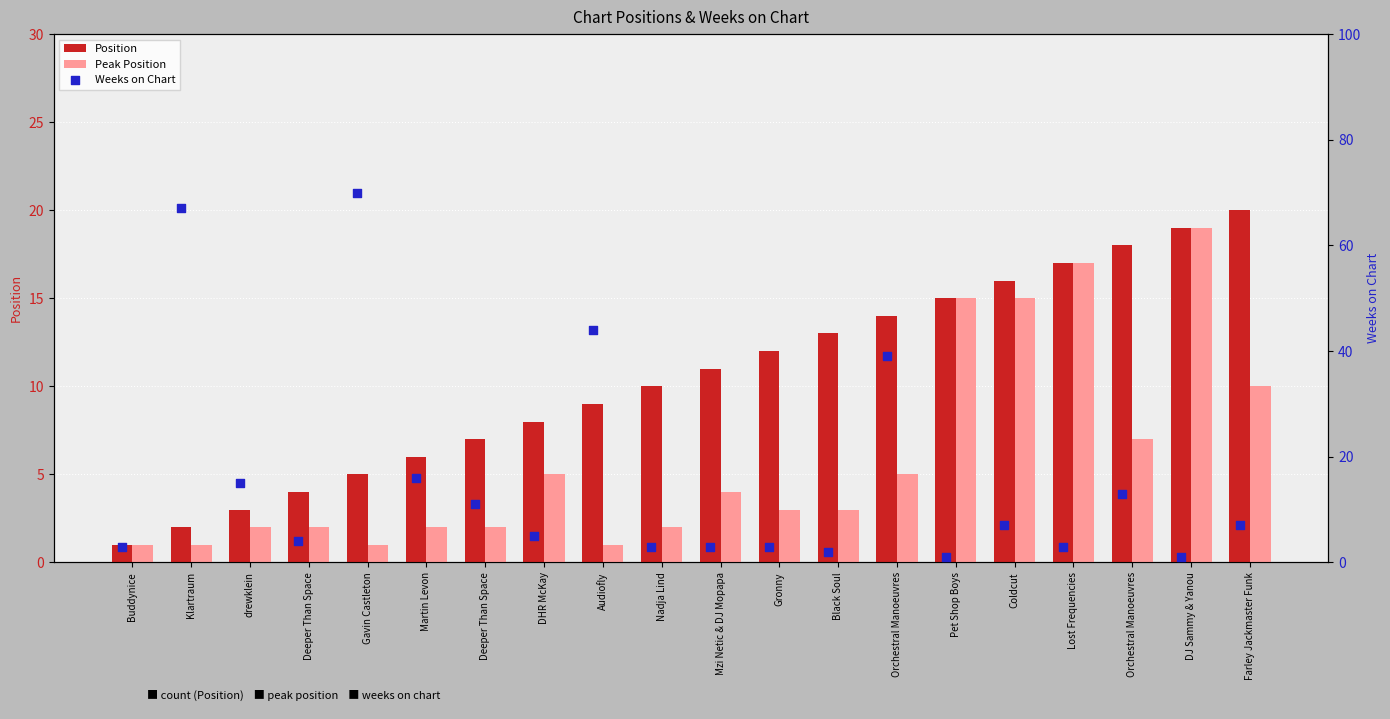

Which series has the widest spread of Y values?

Weeks on Chart